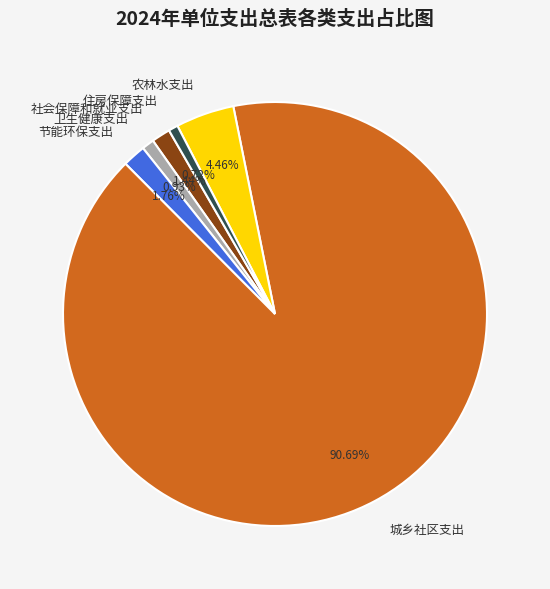

To the nearest percent, what is the average slice percentage?

17%